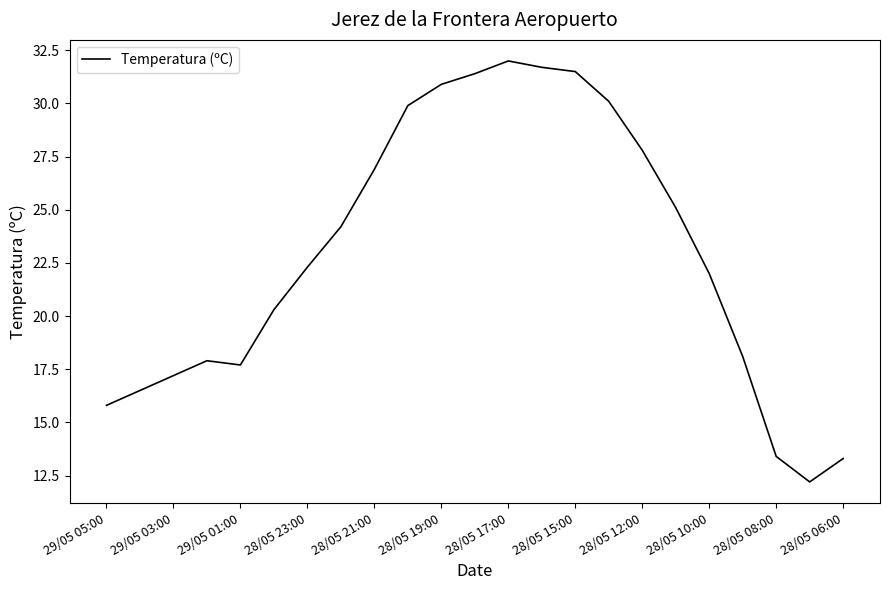

What is the greatest value displayed?

32.0